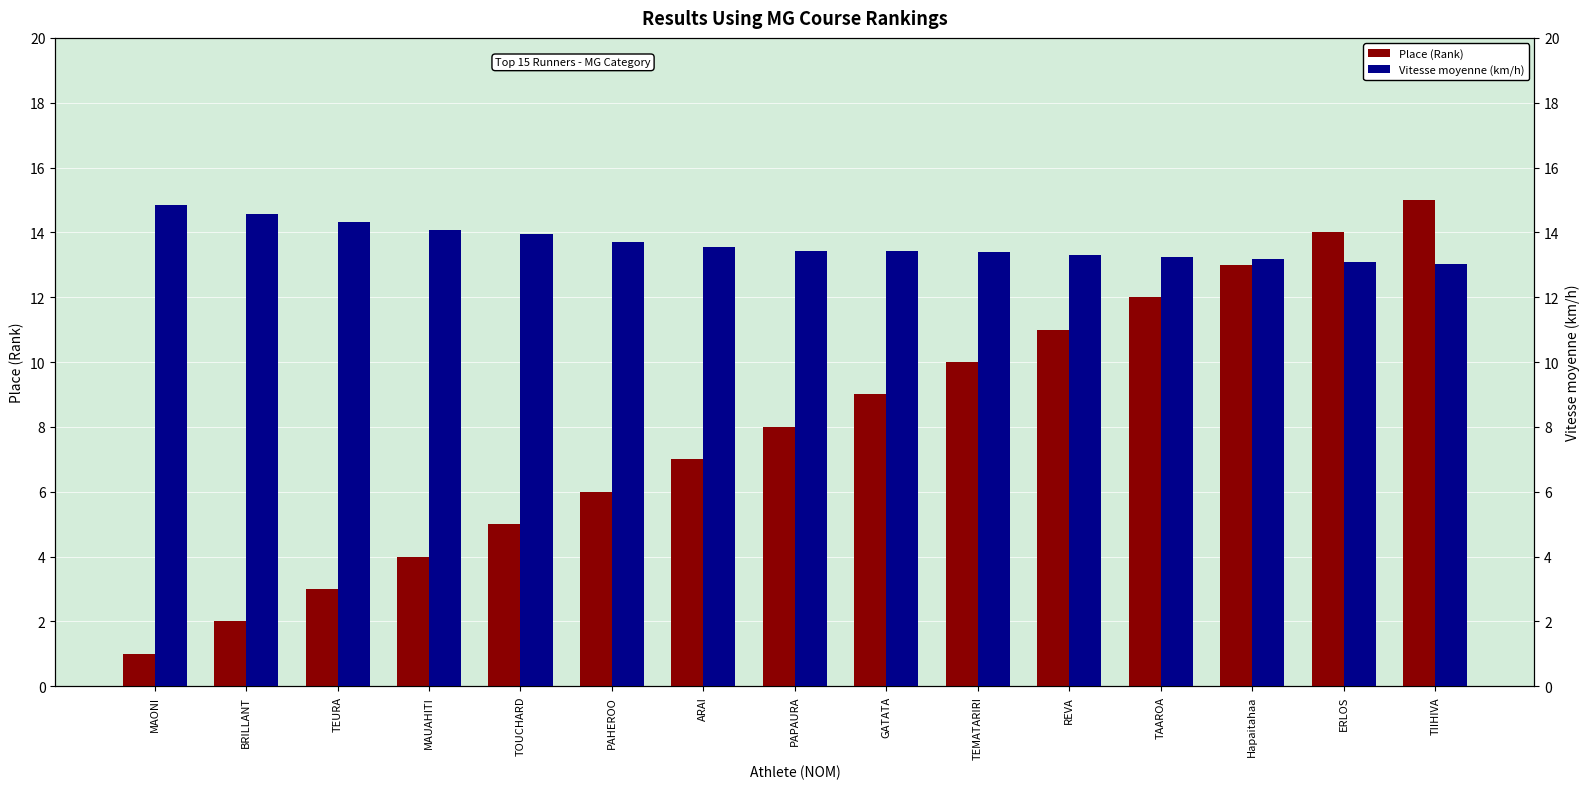

Count the number of categories in the chart.

15